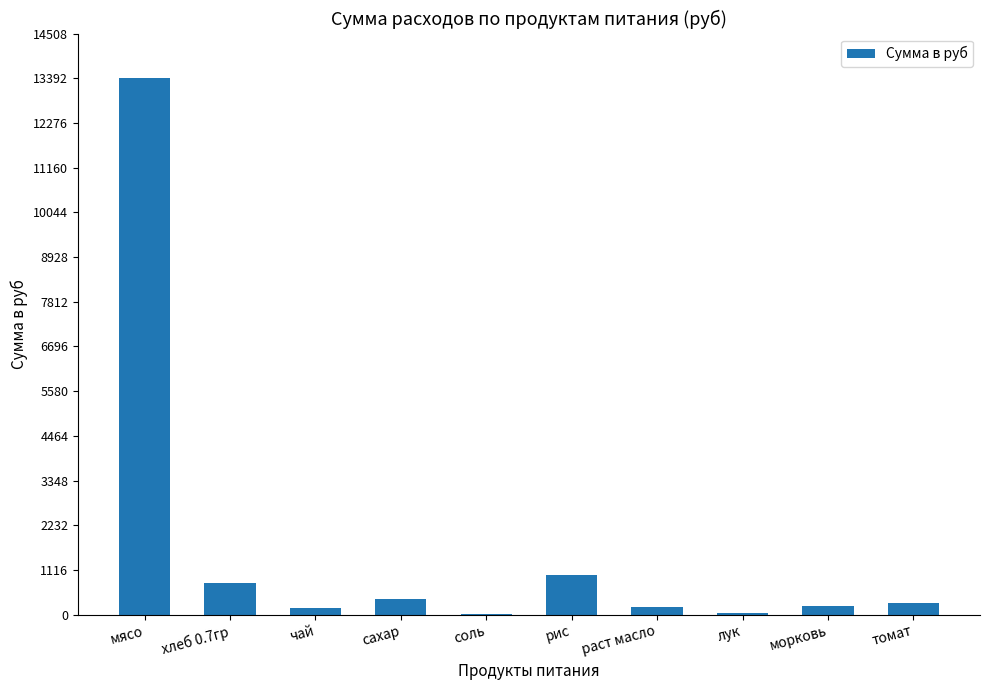

The chart shows a value of 981.4 at рис. True or false?

True